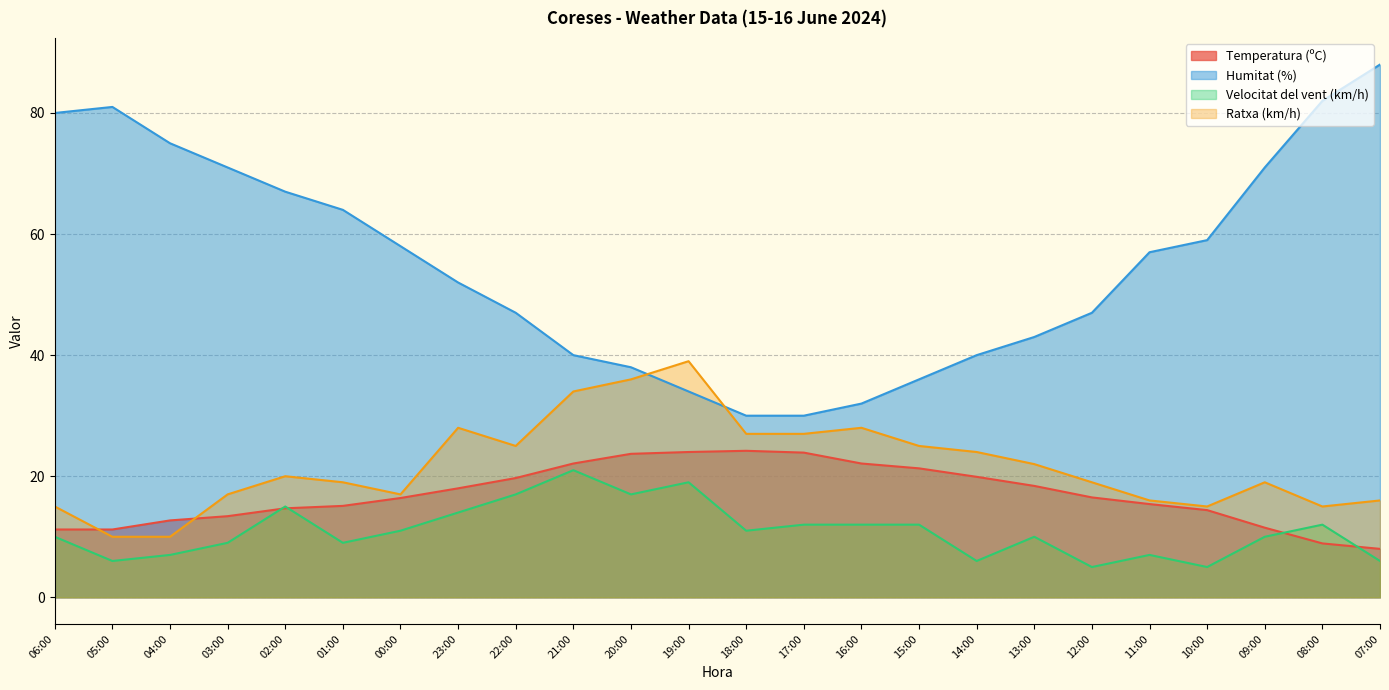

What is the spread (max minus min) of values at 08:00?

73.1